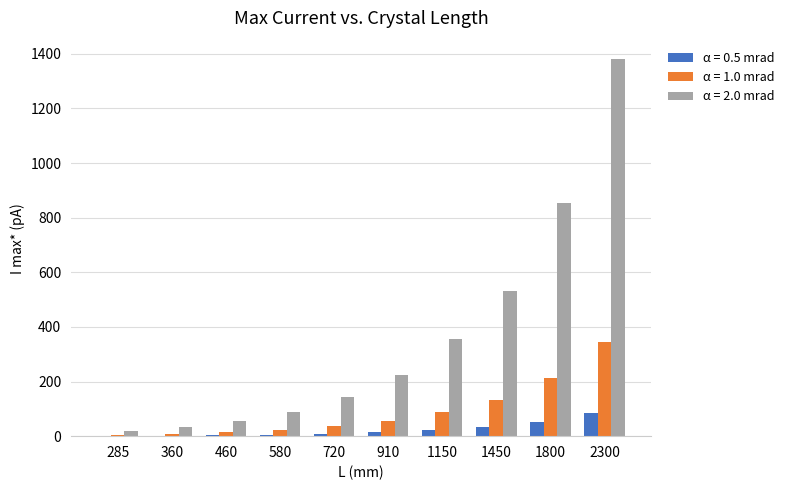

At which label does α = 1.0 mrad first exceed 55?

910